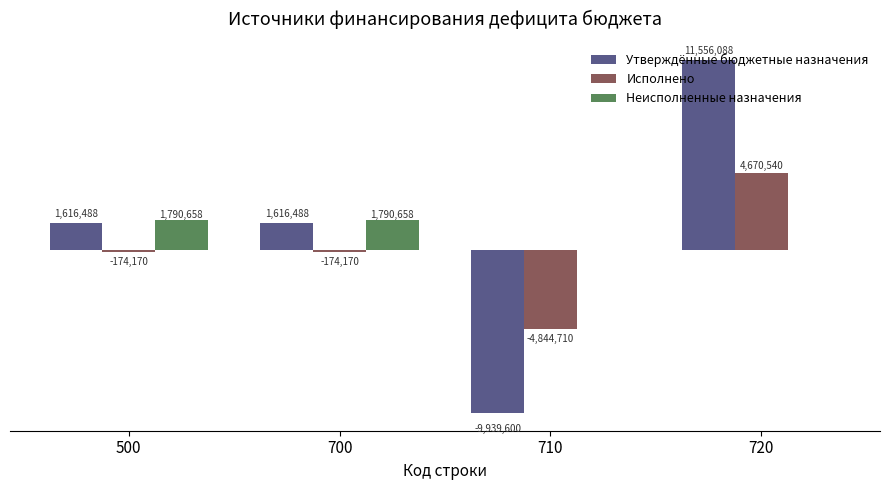

What are all the series names shown in the legend?

Утверждённые бюджетные назначения, Исполнено, Неисполненные назначения